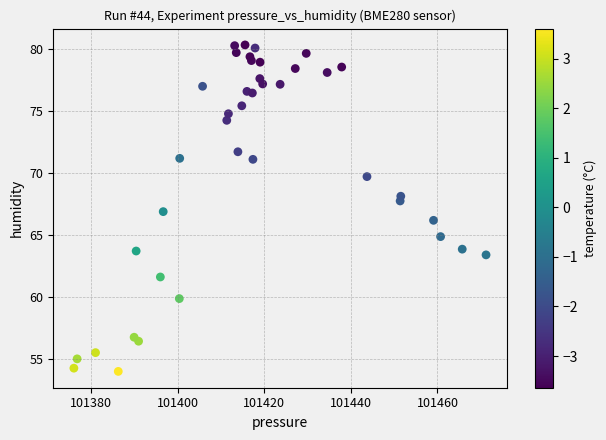

What is the range of X values (max minus min)?

95.2